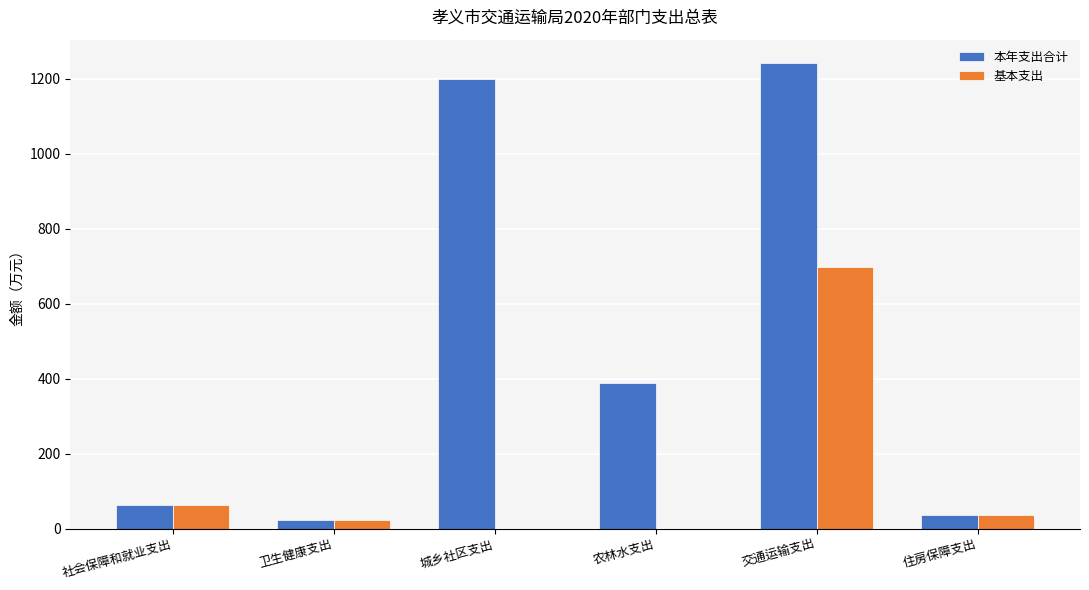

What is the sum of the 基本支出 values at 社会保障和就业支出 and 农林水支出?

61.7